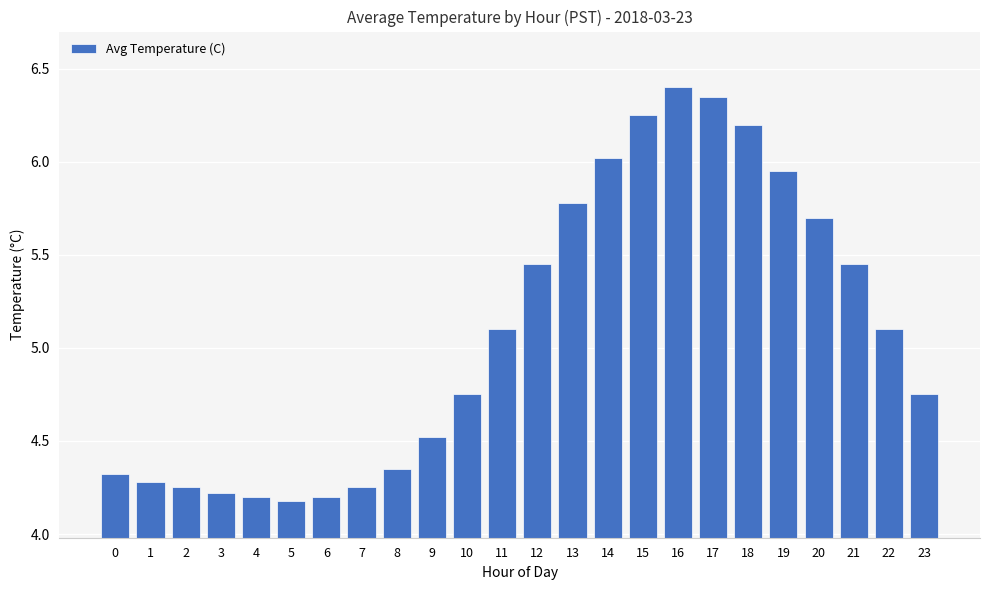

At which label does the data first exceed 5?

11